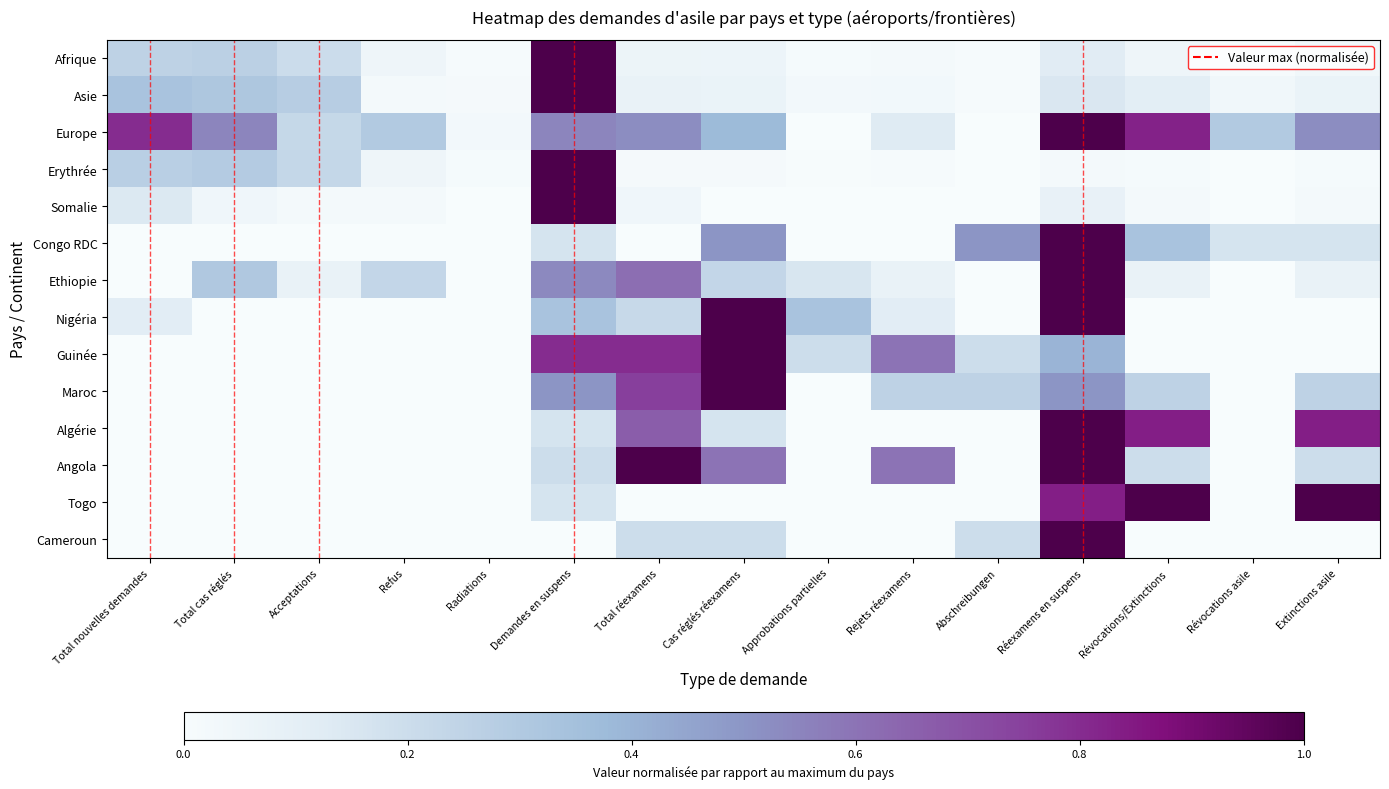

What is the difference between the highest and lowest values at Refus?

0.3